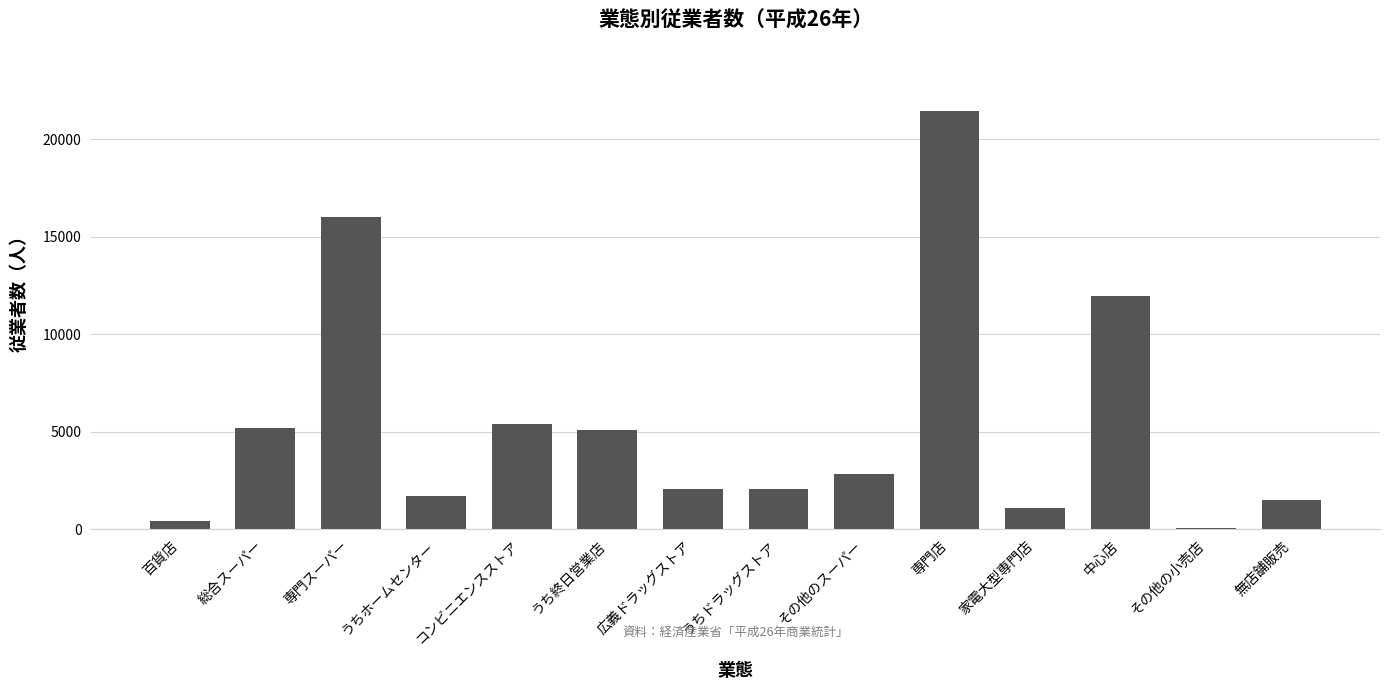

The value at 専門店 is 13893. True or false?

False